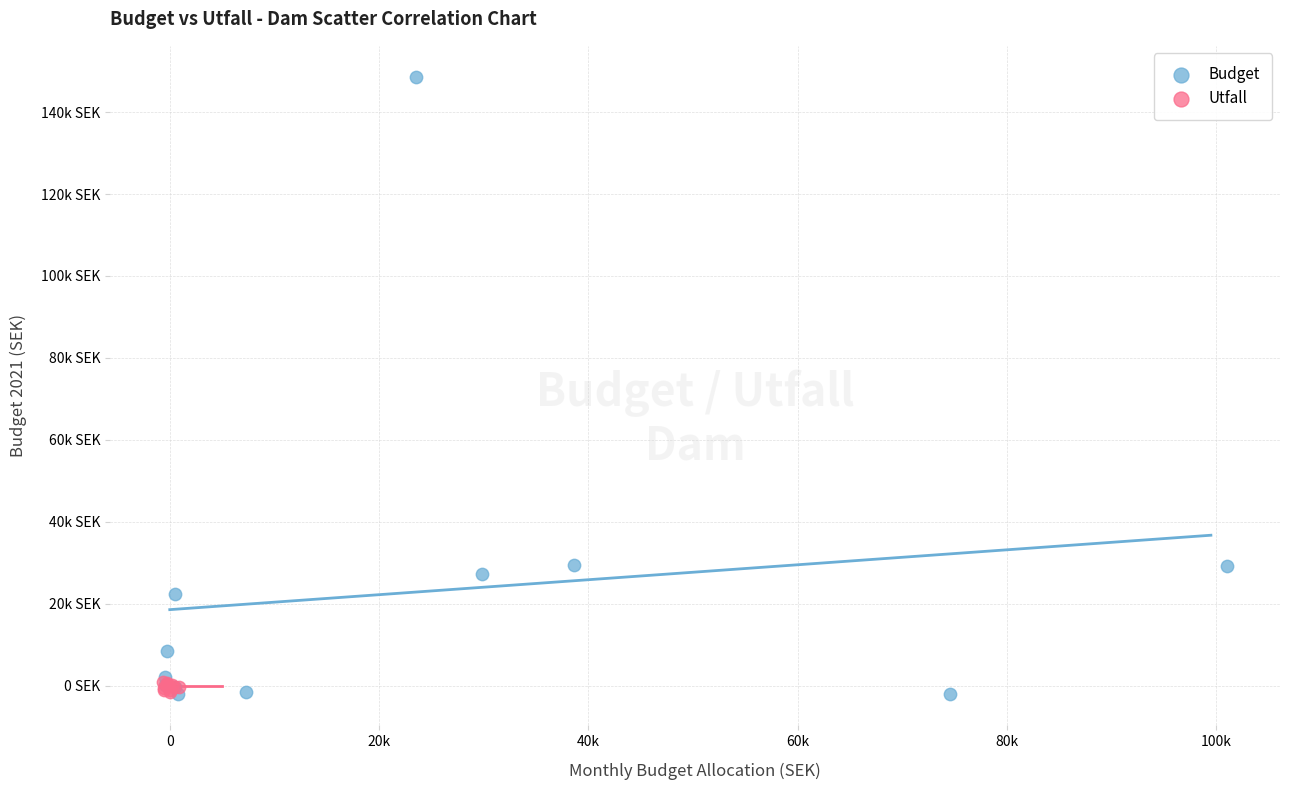

What are all the series names shown in the legend?

Budget, Utfall